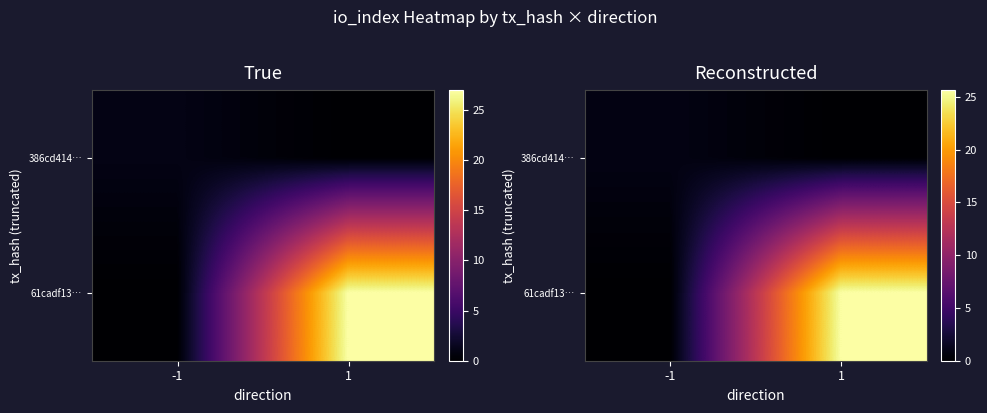

Which series has the largest range (max minus min)?

61cadf13…